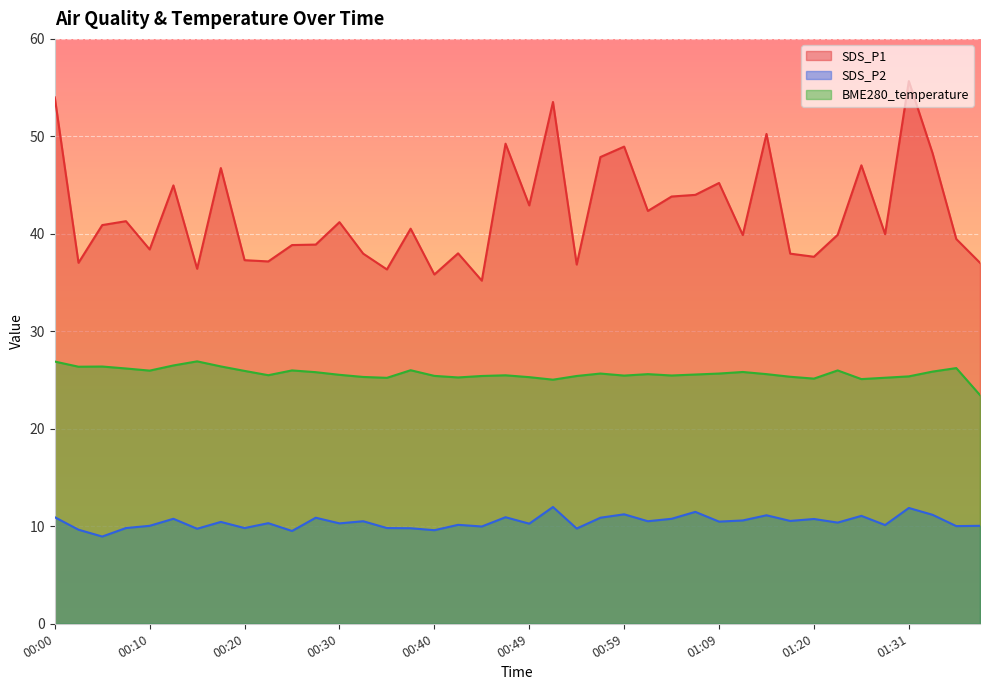

How many data points in SDS_P2 are less than 10?

11